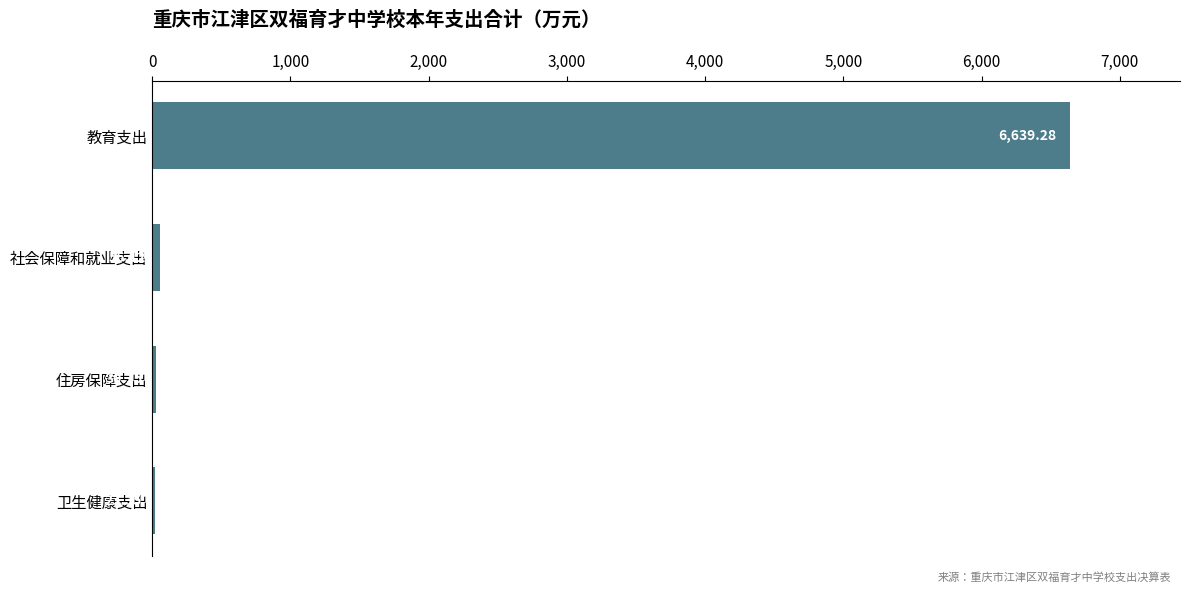

List the labels in order of value, largest first.

教育支出, 社会保障和就业支出, 住房保障支出, 卫生健康支出